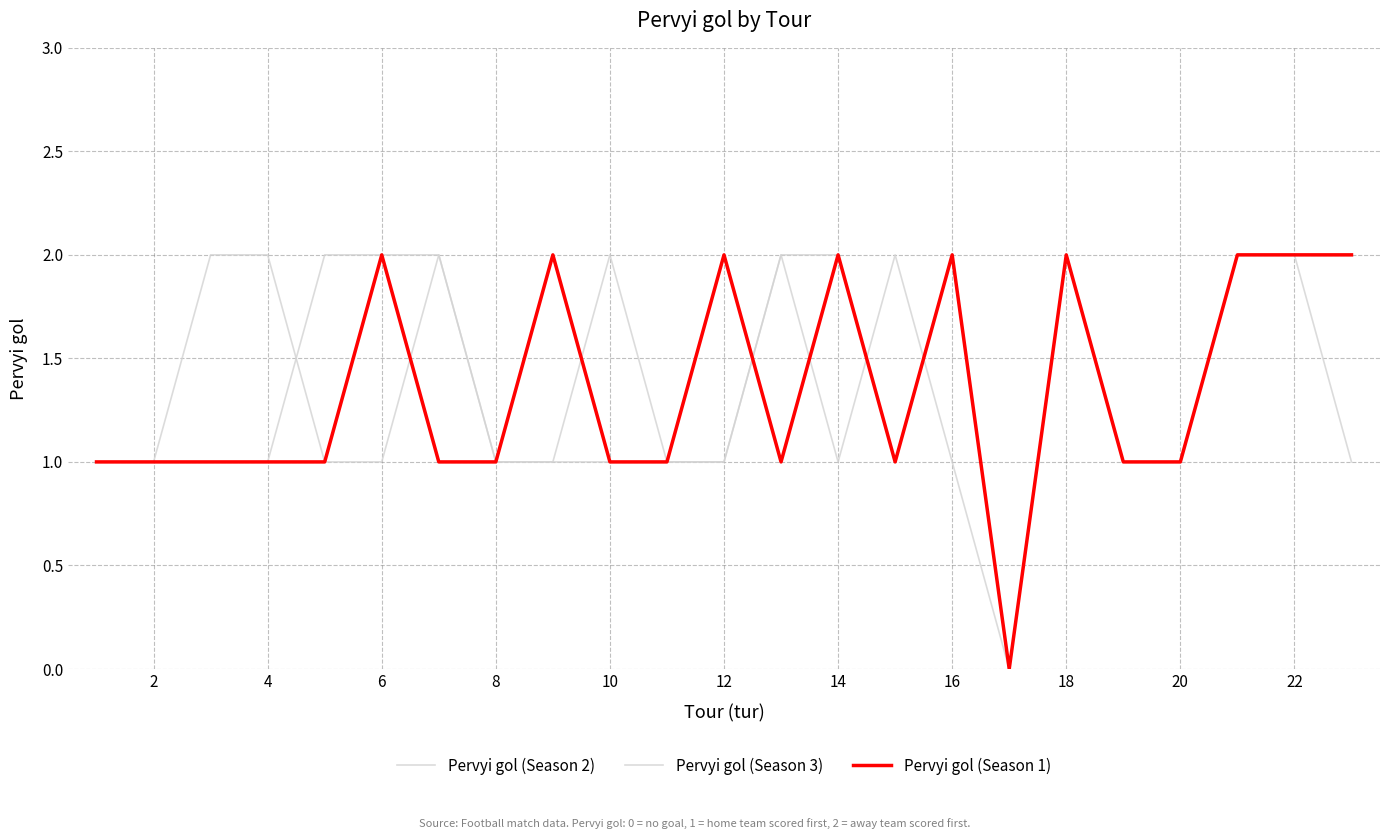

How many lines are shown in the chart?

3